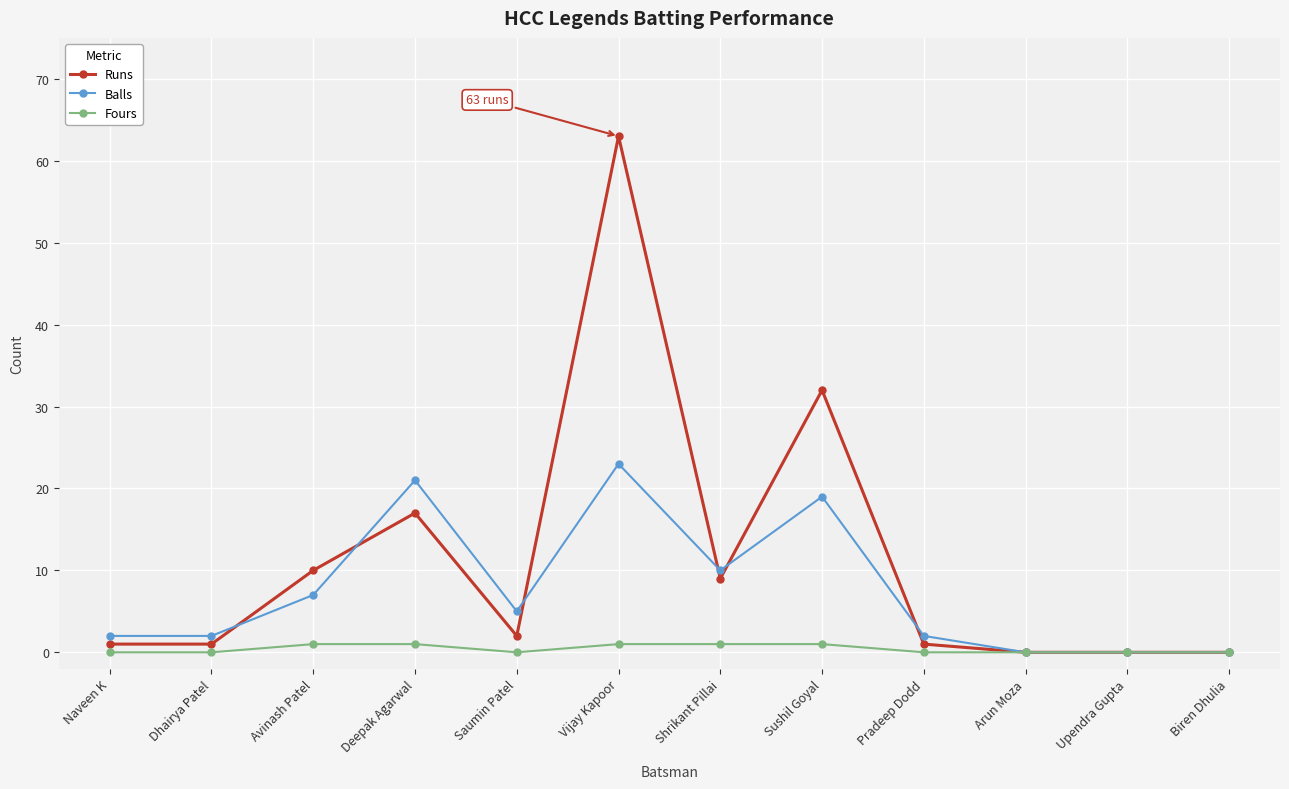

Reading left to right, list all the values displayed in this chart.

Runs: 1	1	10	17	2	63	9	32	1	0	0	0
Balls: 2	2	7	21	5	23	10	19	2	0	0	0
Fours: 0	0	1	1	0	1	1	1	0	0	0	0